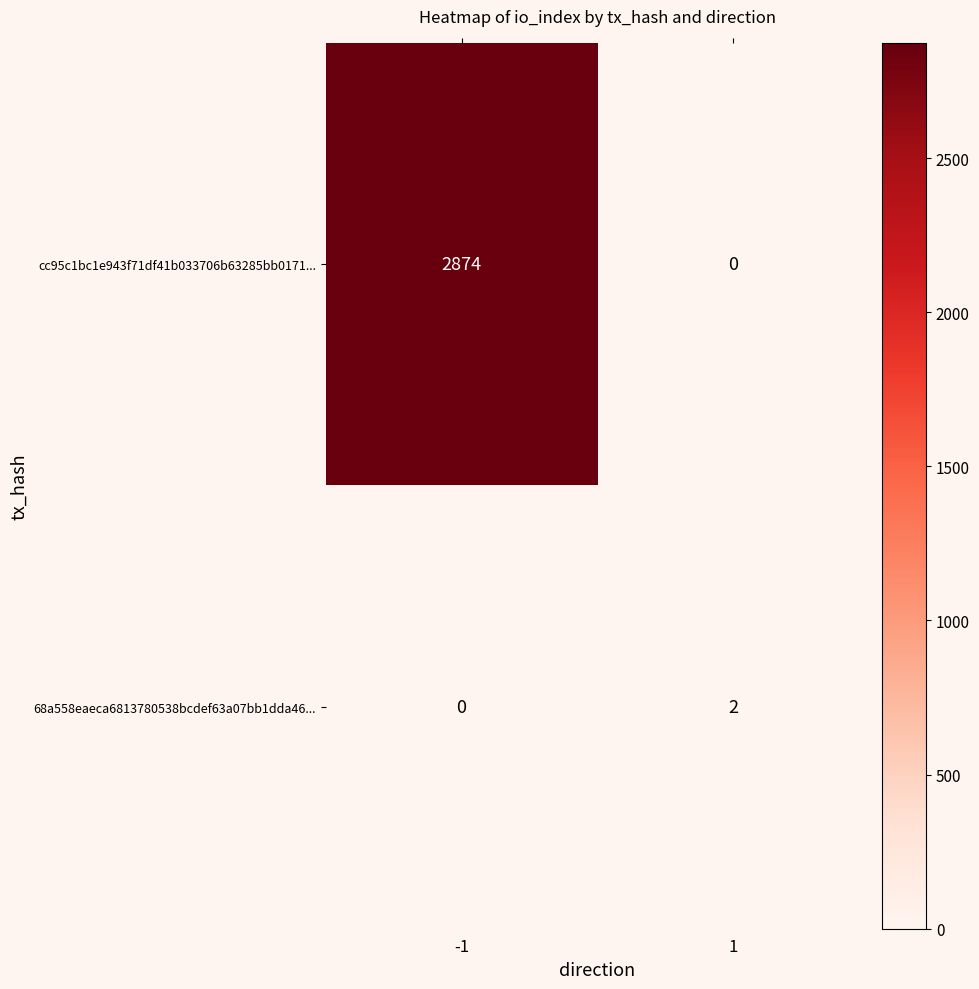

List the series in order of their peak value, highest first.

cc95c1bc1e943f71df41b033706b63285bb0171..., 68a558eaeca6813780538bcdef63a07bb1dda46...